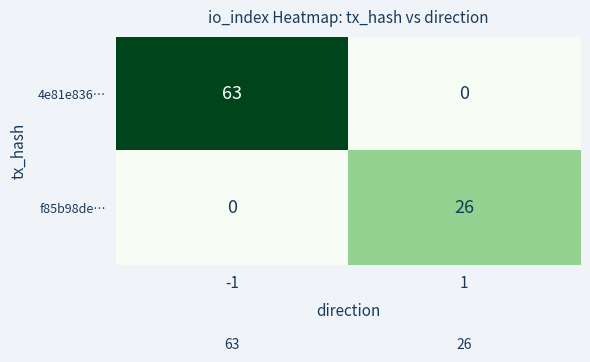

What is the total value across all series at 1?

26